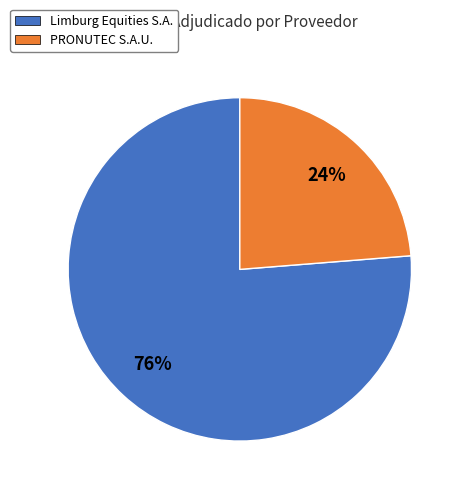

Combined, do PRONUTEC S.A.U. and Limburg Equities S.A. account for over 50%?

Yes